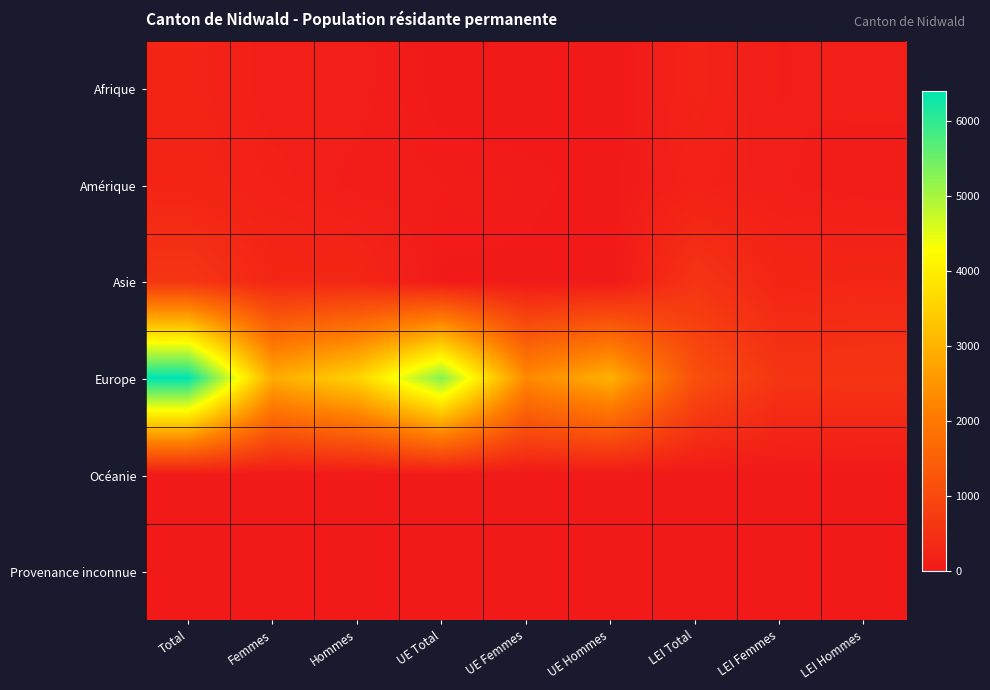

Reading left to right, extract all data points from this chart.

Afrique: Total=230	Femmes=106	Hommes=124	UE Total=13	UE Femmes=8	UE Hommes=5	LEI Total=217	LEI Femmes=98	LEI Hommes=119
Amérique: Total=241	Femmes=159	Hommes=82	UE Total=66	UE Femmes=50	UE Hommes=16	LEI Total=175	LEI Femmes=109	LEI Hommes=66
Asie: Total=587	Femmes=291	Hommes=296	UE Total=29	UE Femmes=25	UE Hommes=4	LEI Total=558	LEI Femmes=266	LEI Hommes=292
Europe: Total=6403	Femmes=2869	Hommes=3534	UE Total=5269	UE Femmes=2303	UE Hommes=2966	LEI Total=1134	LEI Femmes=566	LEI Hommes=568
Océanie: Total=15	Femmes=6	Hommes=9	UE Total=3	UE Femmes=2	UE Hommes=1	LEI Total=12	LEI Femmes=4	LEI Hommes=8
Provenance inconnue: Total=7	Femmes=5	Hommes=2	UE Total=0	UE Femmes=0	UE Hommes=0	LEI Total=7	LEI Femmes=5	LEI Hommes=2